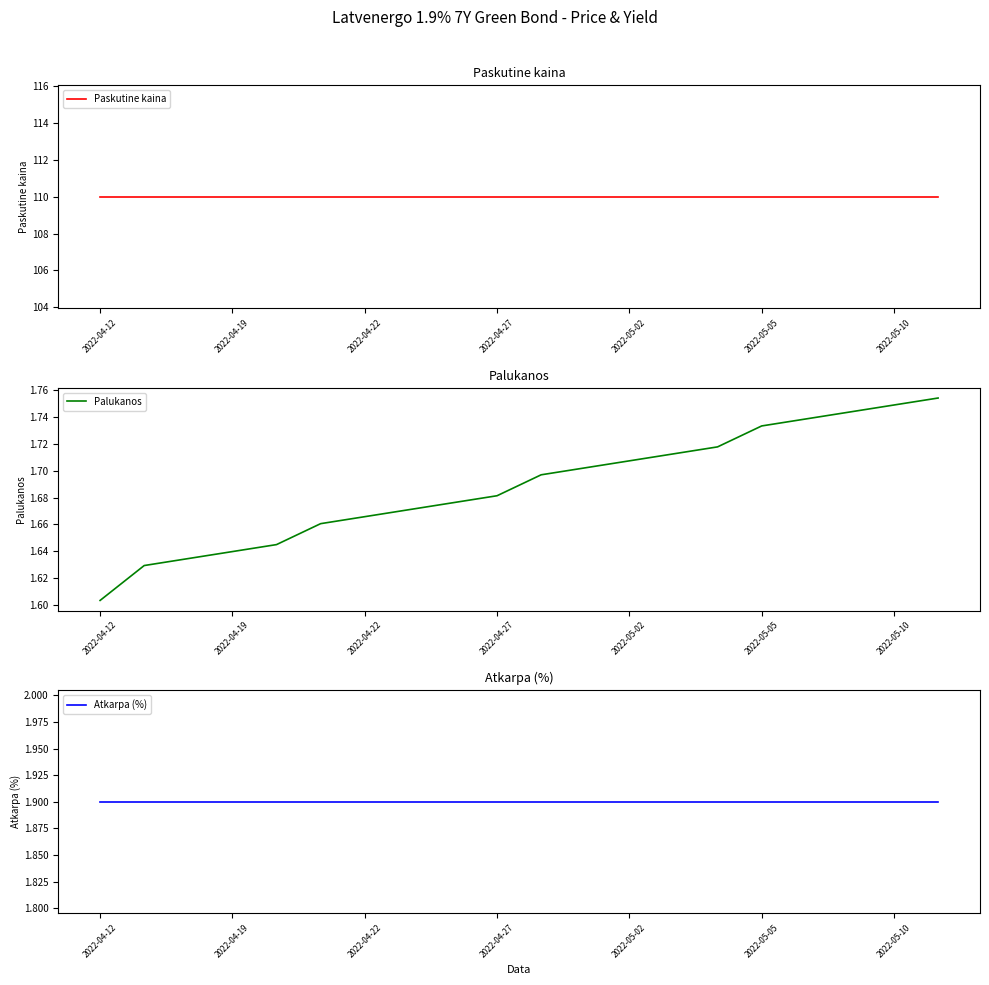

Where is Palukanos nearest to the value 1?

2022-04-12